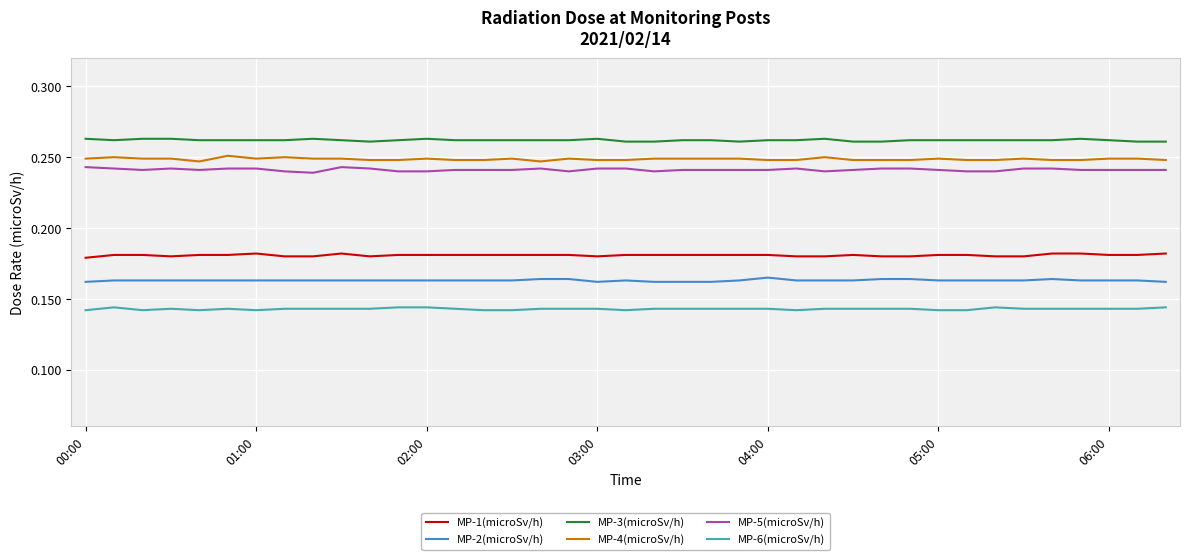

True or false: MP-1(microSv/h) and MP-3(microSv/h) cross at least once.

False